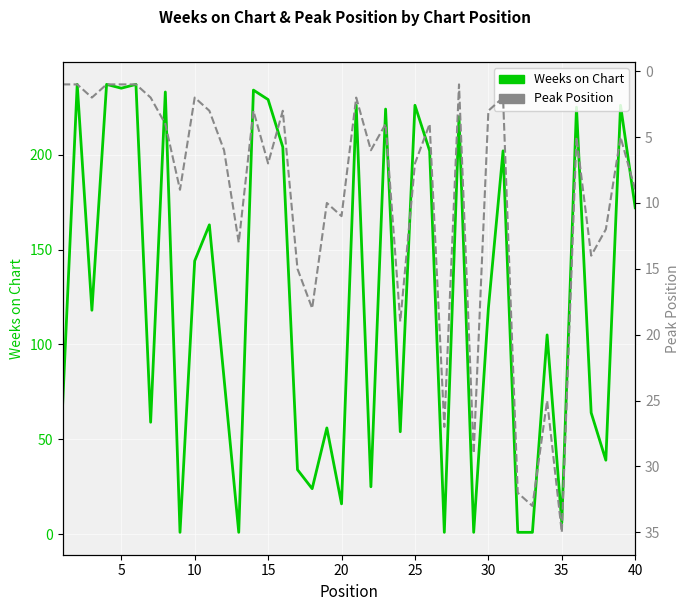

What are all the series names shown in the legend?

Weeks on Chart, Peak Position